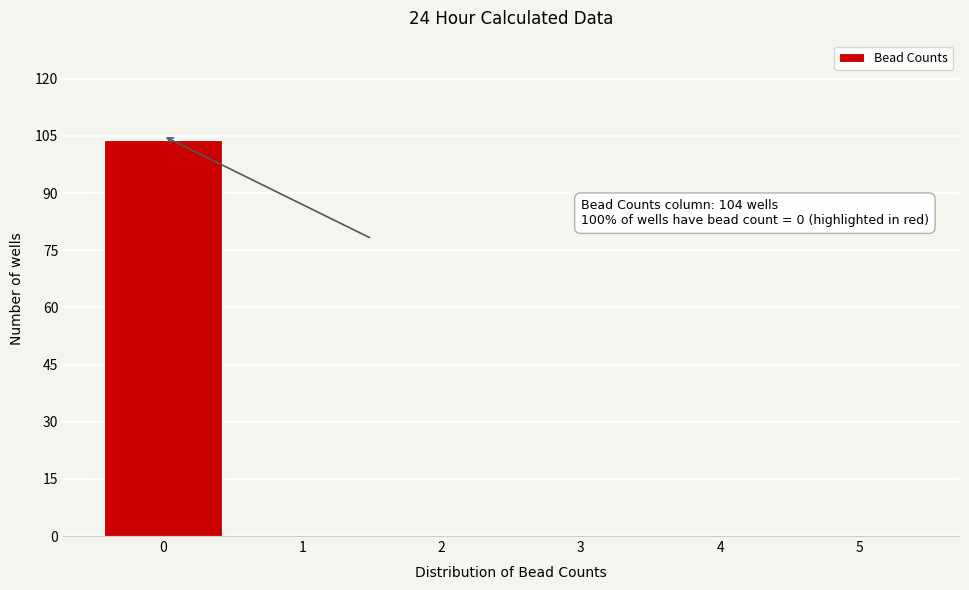

Reading left to right, transcribe all the data shown in this chart.

0=104	1=0	2=0	3=0	4=0	5=0